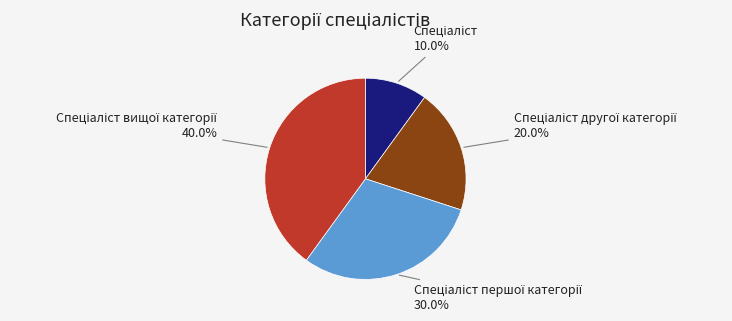

Does any single category account for the majority?

No